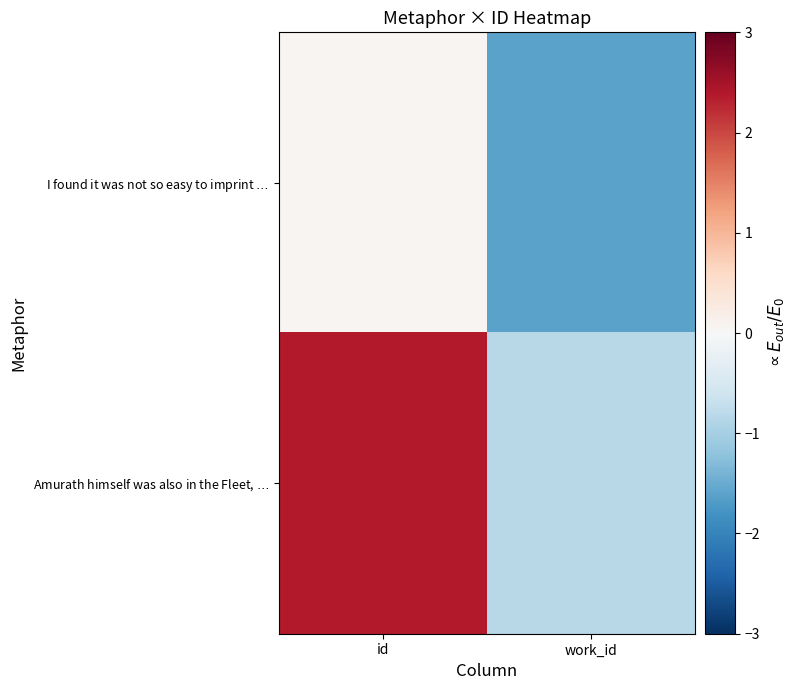

Rank the series by their maximum value, from lowest to highest.

I found it was not so easy to imprint $\ldots$, Amurath himself was also in the Fleet, $\ldots$